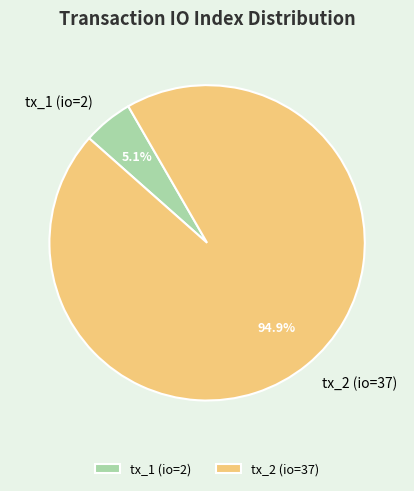

Is tx_2 (io=37) the majority of the pie?

Yes